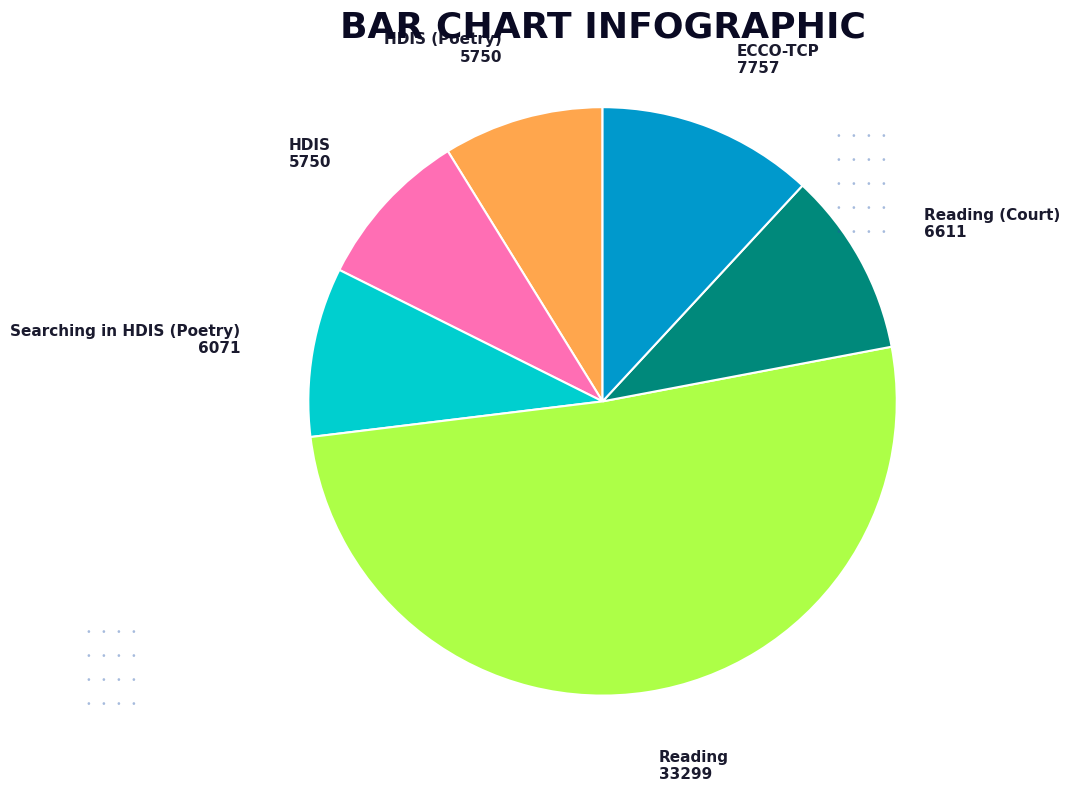

Approximately how many times larger is the value at Reading (Court) compared to HDIS?

1.1